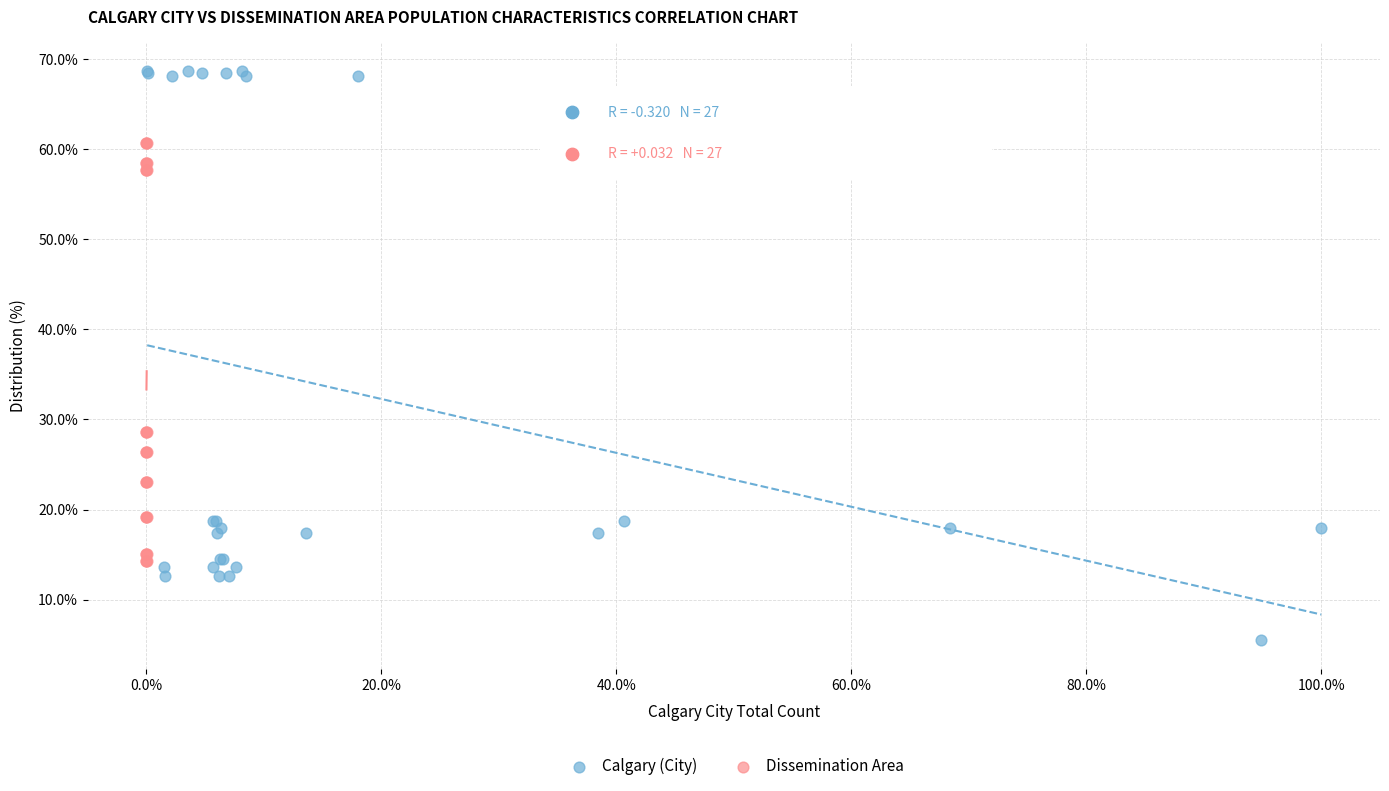

Which series has the widest spread of Y values?

Calgary (City)